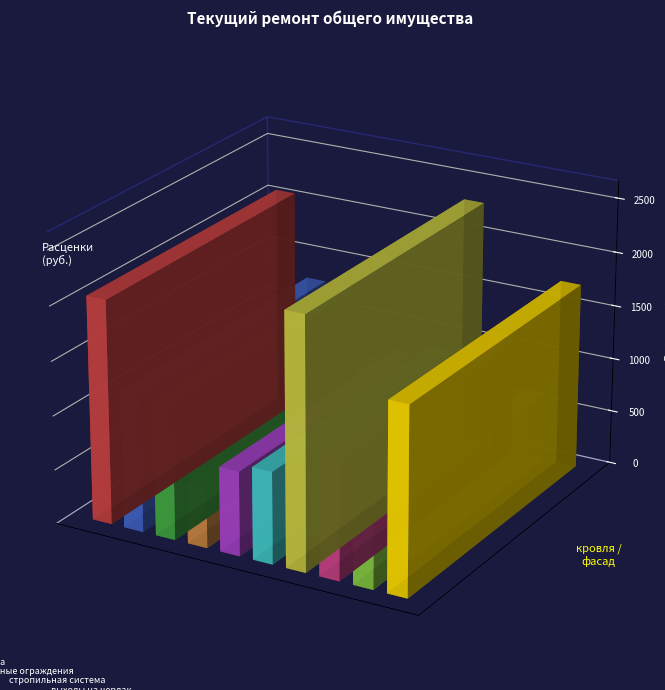

Which category has the highest value across all series?

устройства защиты